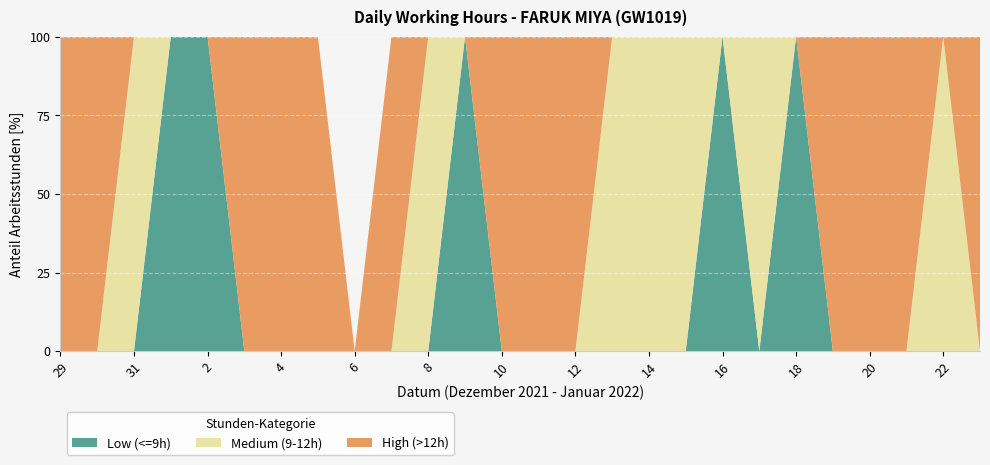

Reading right to left, transcribe all the data shown in this chart.

Low (<=9h): 0.0	0.0	0.0	0.0	0.0	9.4	0.0	9.1	0.0	0.0	0.0	0.0	0.0	0.0	9.1	0.0	0.0	0.0	0.0	0.0	0.0	8.7	8.8	0.0	0.0	0.0
Medium (9-12h): 0.0	10.8	0.0	0.0	0.0	0.0	11.0	0.0	11.3	11.4	11.2	0.0	0.0	0.0	0.0	11.5	0.0	0.0	0.0	0.0	0.0	0.0	0.0	11.3	0.0	0.0
High (>12h): 14.4	0.0	14.3	14.1	14.5	0.0	0.0	0.0	0.0	0.0	0.0	14.3	14.7	14.3	0.0	0.0	14.7	0.0	14.4	14.7	14.4	0.0	0.0	0.0	14.0	14.4